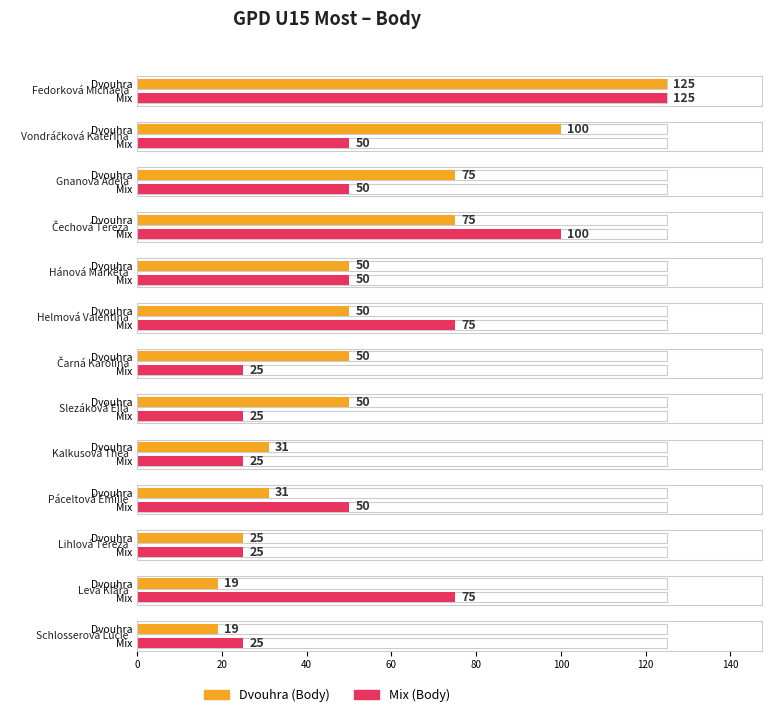

Between Hánová Markéta and Kalkusová Thea, which series saw the biggest shift?

Mix (Body)